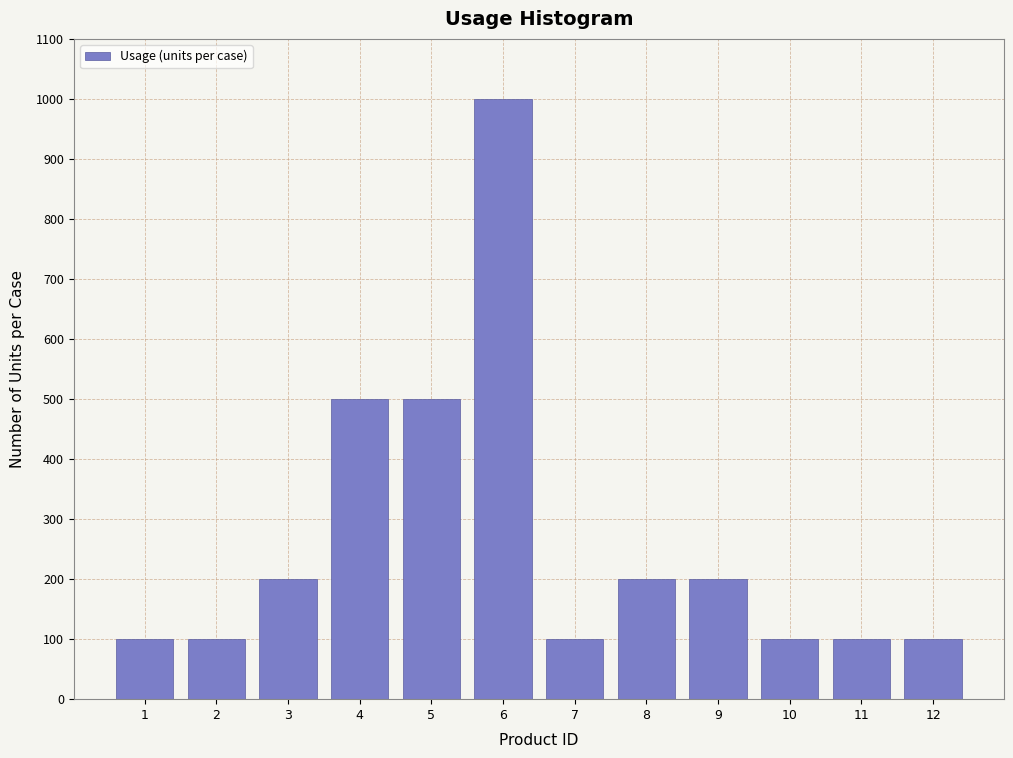

Reading right to left, list all the values displayed in this chart.

12=100	11=100	10=100	9=200	8=200	7=100	6=1000	5=500	4=500	3=200	2=100	1=100